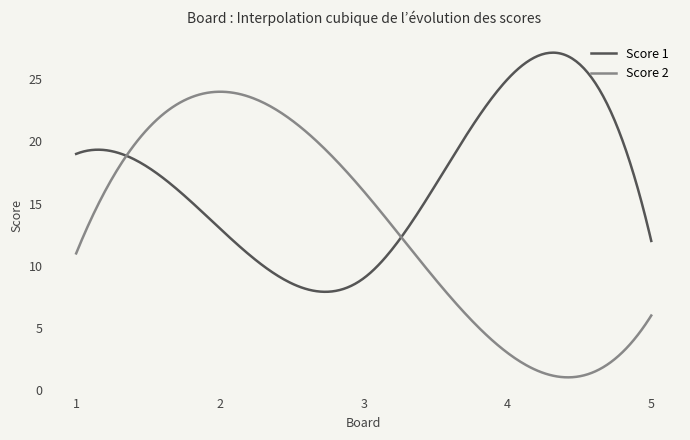

What is the highest value of the Score 2 series?

24.0